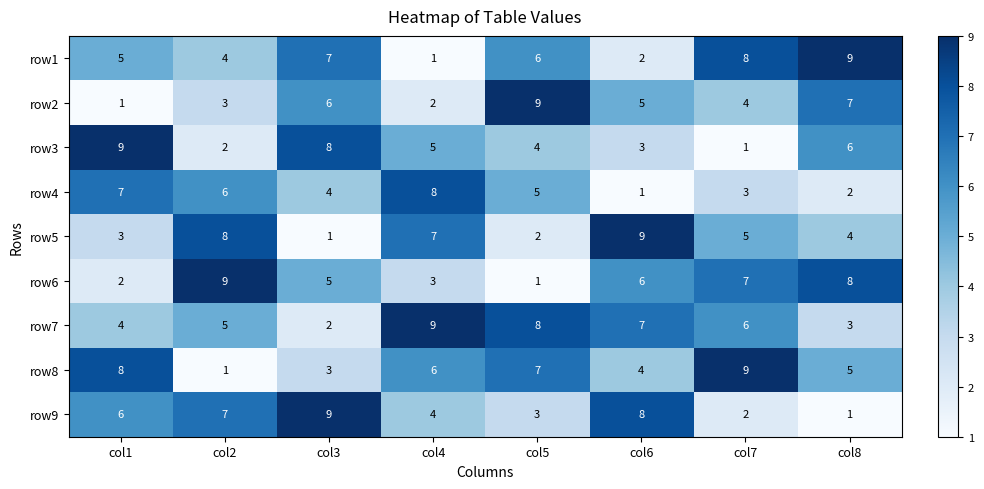

At how many categories does at least one series exceed 5?

8